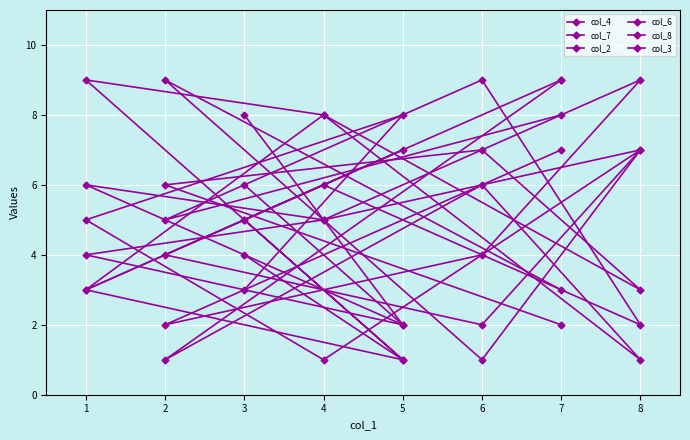

What is the value of the col_7 point at the 1st from the left?

3